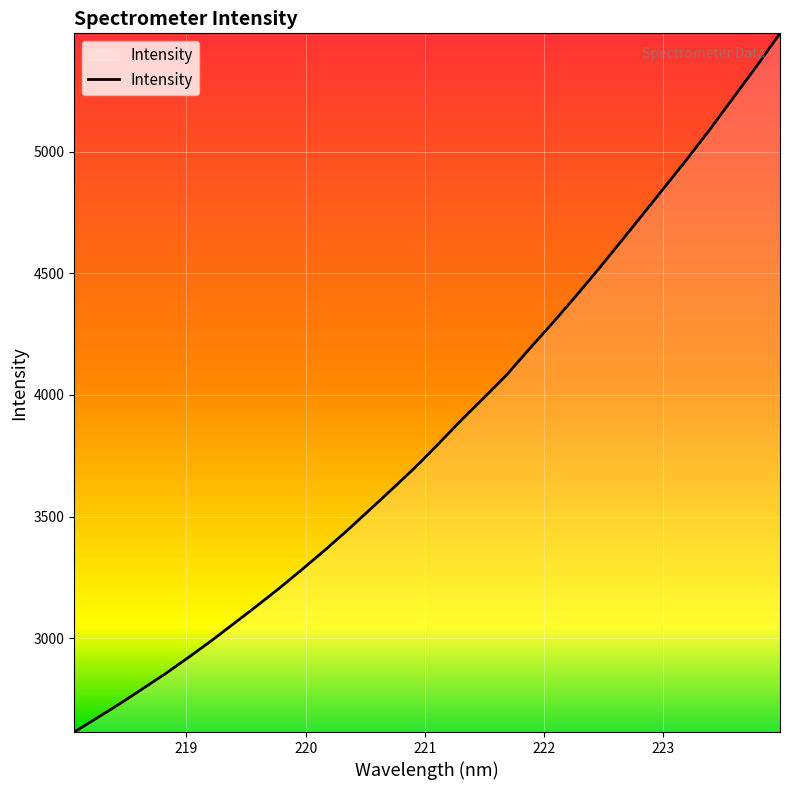

What is the difference between the maximum and minimum values?

2871.4